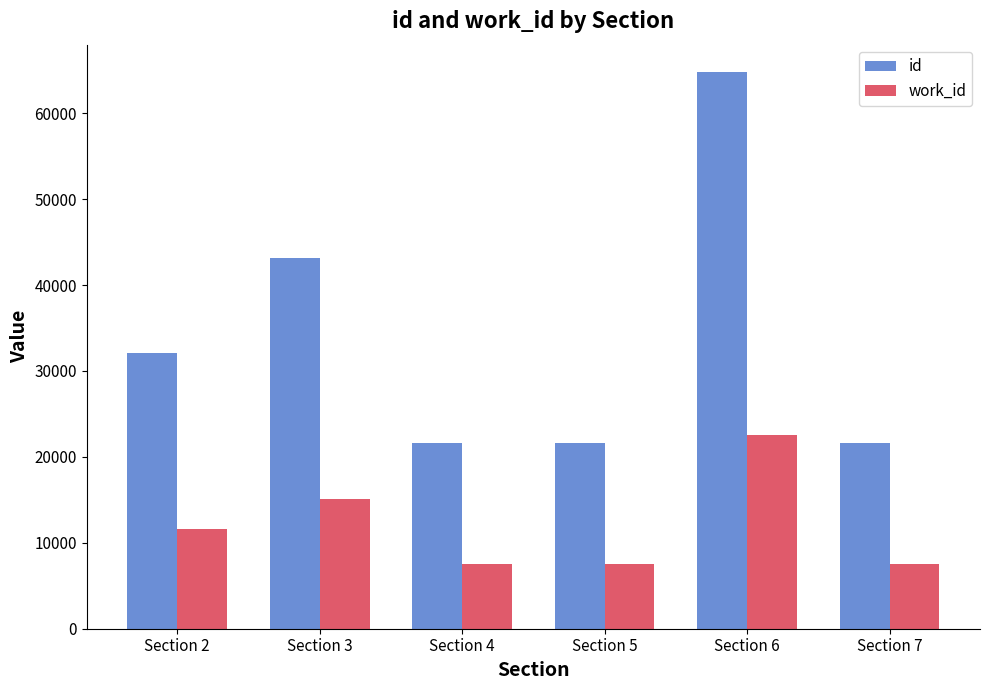

List the series in order of their peak value, highest first.

id, work_id